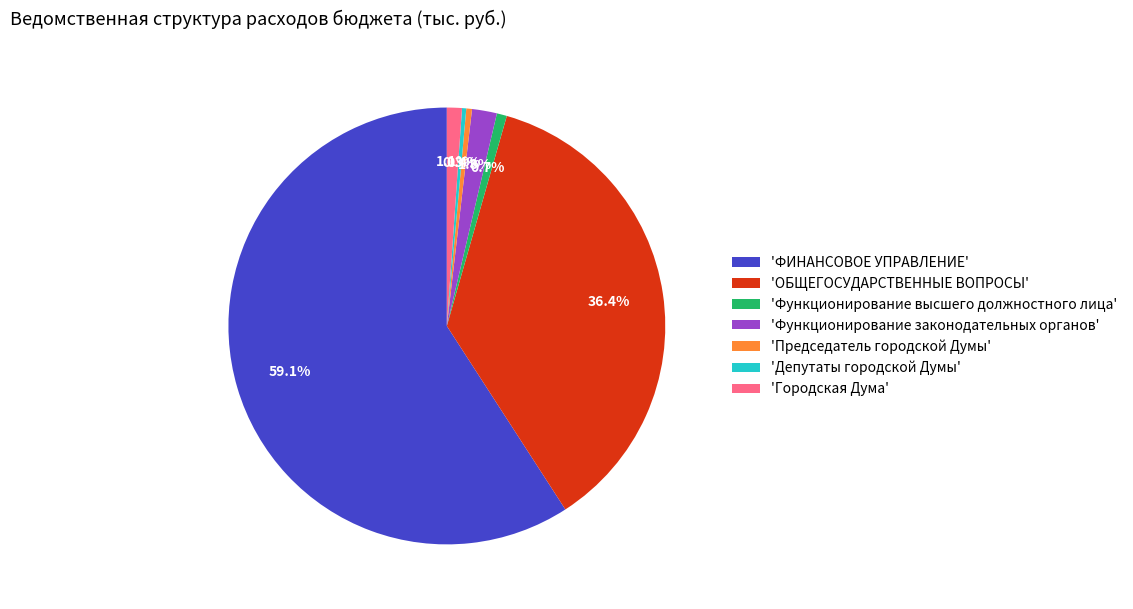

Which has a higher value, 'Функционирование законодательных органов' or 'Председатель городской Думы'?

'Функционирование законодательных органов'